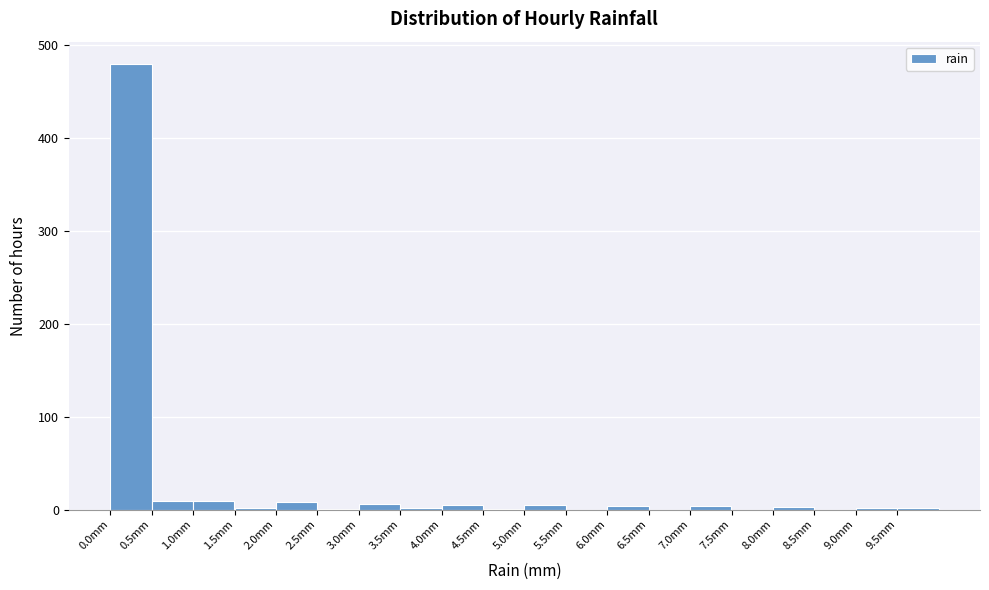

Reading left to right, transcribe this chart: for each bar, give the range it covers on the x-axis and its height. The values are not printed on the chart, so give them approximately, as read against the axis.

0.0 to 0.5: 480
0.5 to 1.0: under 10
1.0 to 1.5: under 10
1.5 to 2.0: under 10
2.0 to 2.5: under 10
2.5 to 3.0: under 10
3.0 to 3.5: under 10
3.5 to 4.0: under 10
4.0 to 4.5: under 10
4.5 to 5.0: under 10
5.0 to 5.5: under 10
5.5 to 6.0: 0
6.0 to 6.5: under 10
6.5 to 7.0: 0
7.0 to 7.5: under 10
7.5 to 8.0: 0
8.0 to 8.5: under 10
8.5 to 9.0: 0
9.0 to 9.5: under 10
9.5 to 10.0: under 10